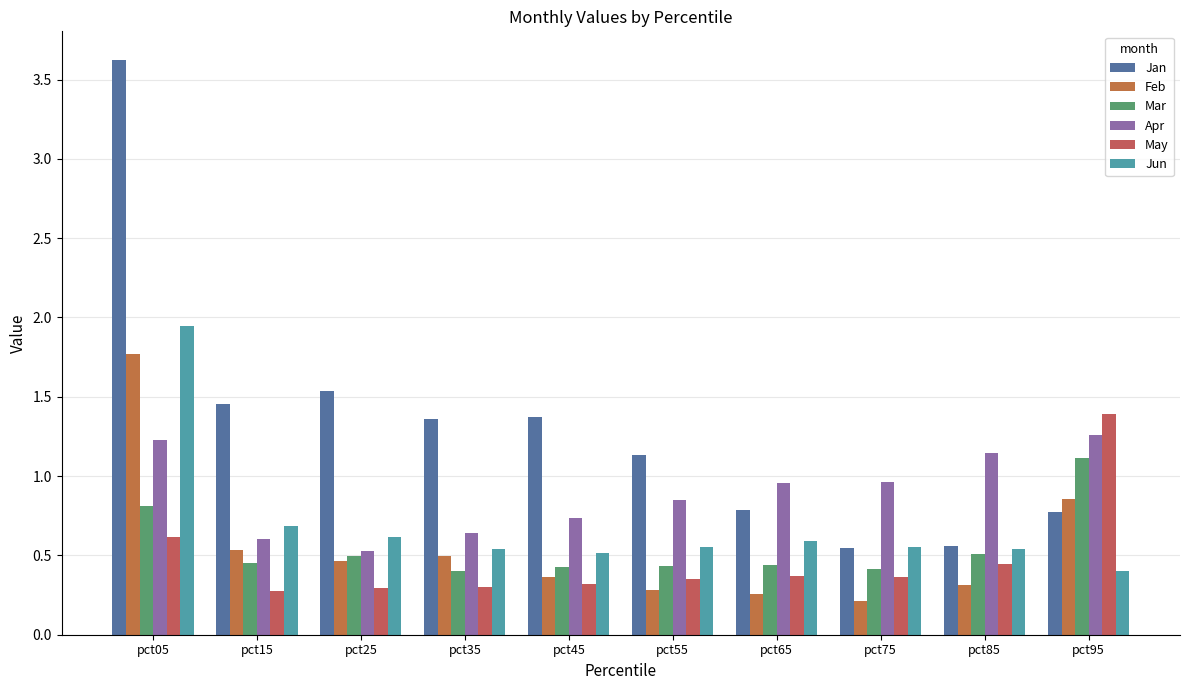

Rank the categories by Mar value from lowest to highest.

pct35, pct75, pct45, pct55, pct65, pct15, pct25, pct85, pct05, pct95